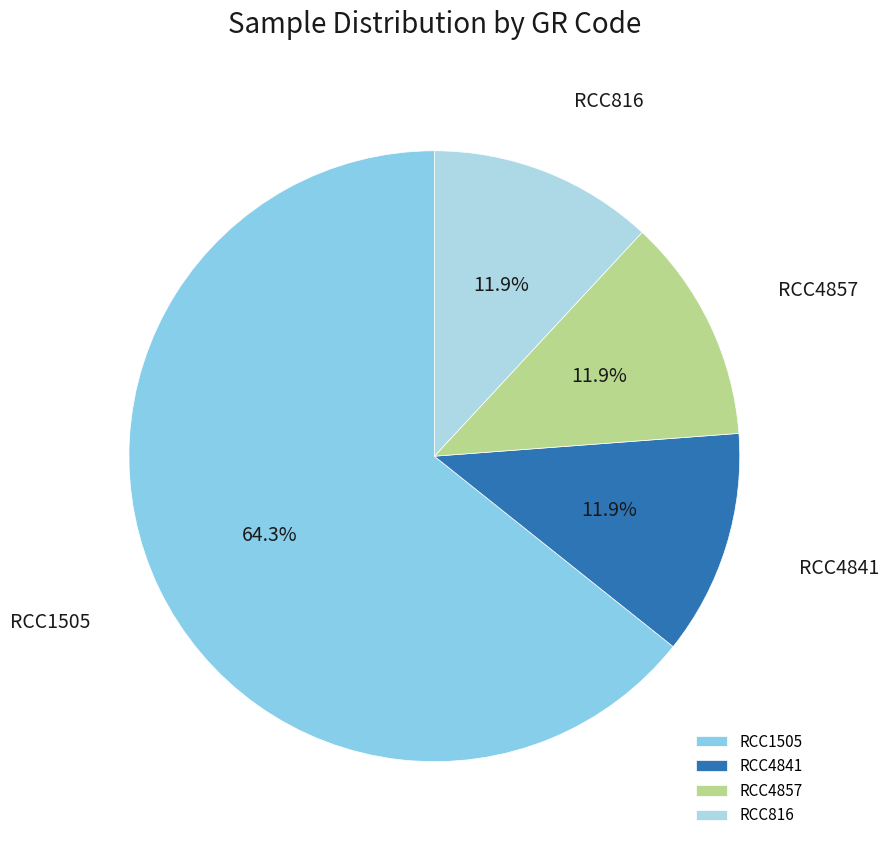

What is the largest slice in the pie chart?

RCC1505